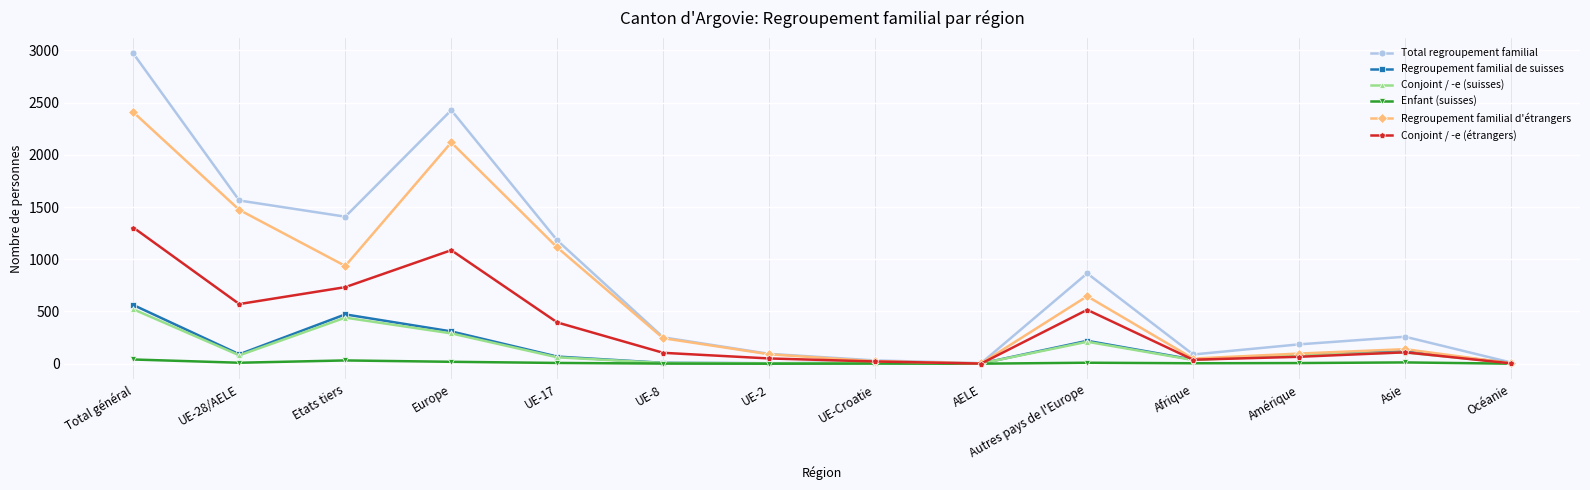

How many categories are shown in the chart?

14